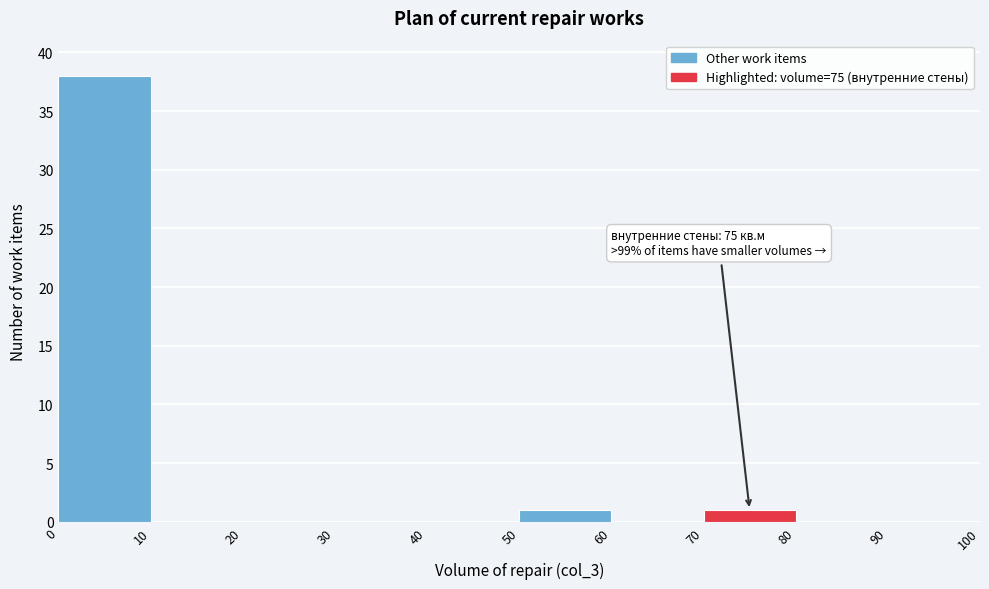

Over which range of the x-axis is the bar tallest?

0 to 10